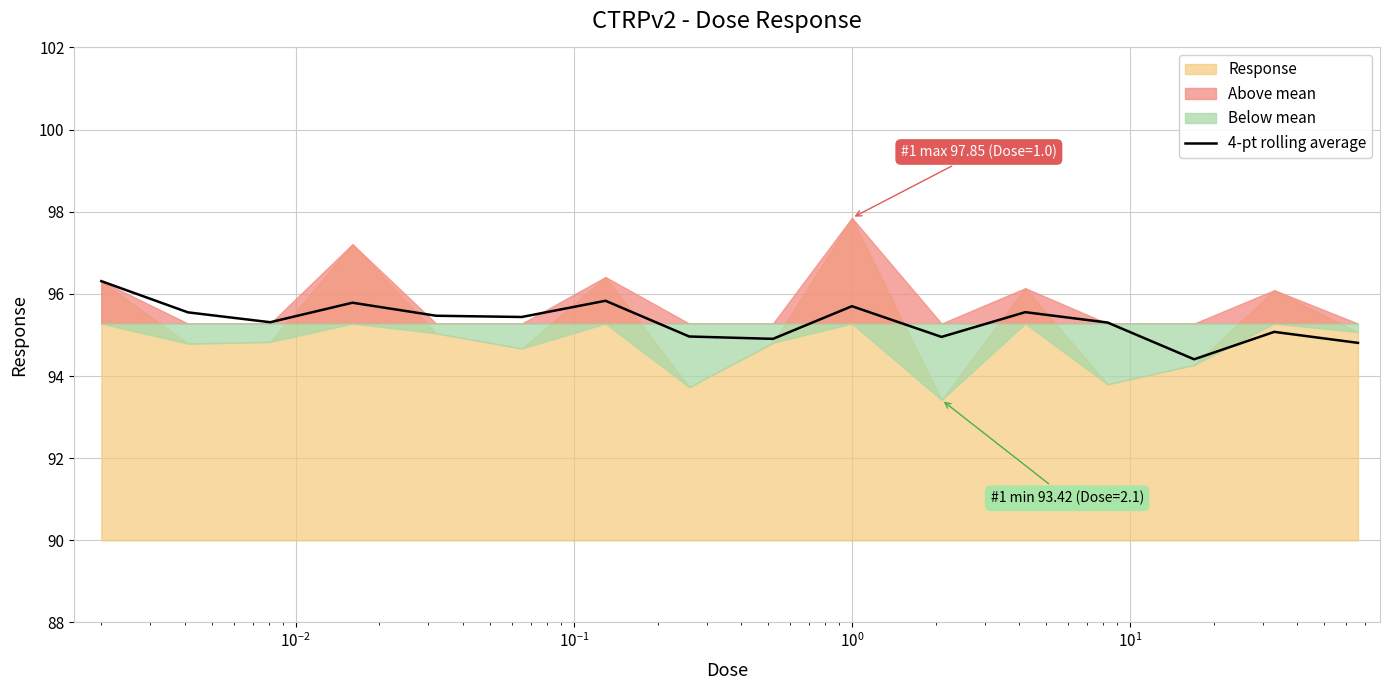

What is the lowest value of the 4-pt rolling average series?

94.4